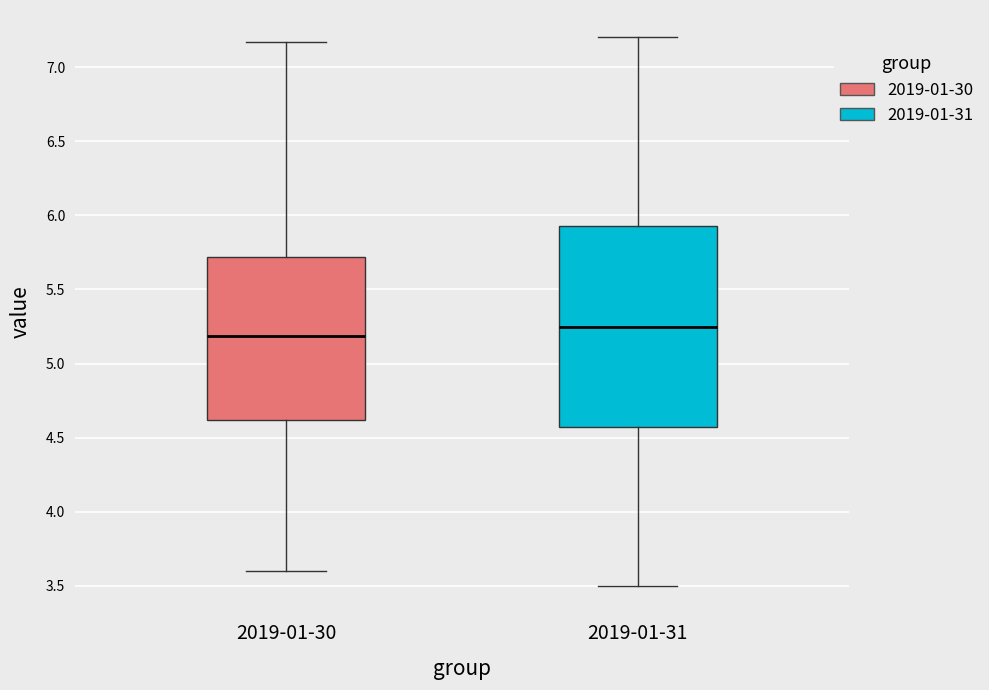

Which box has the highest median line?

2019-01-31